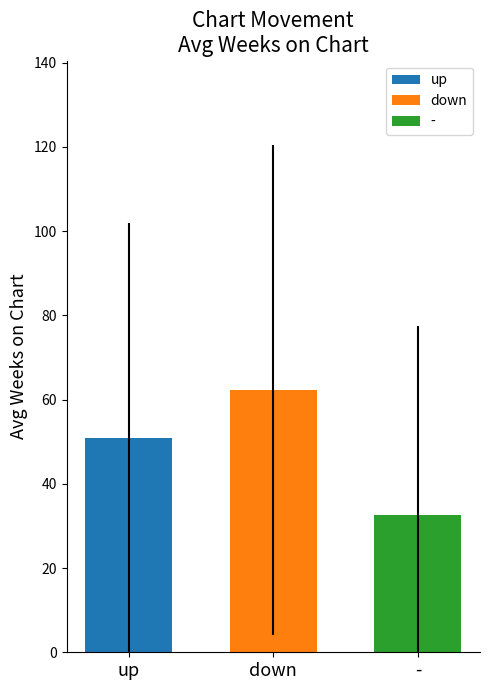

What is the difference between the highest and lowest values at down?

29.6